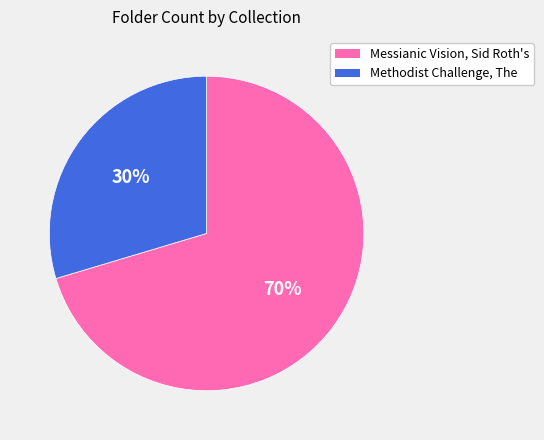

Between Methodist Challenge, The and Messianic Vision, Sid Roth's, which is larger?

Messianic Vision, Sid Roth's